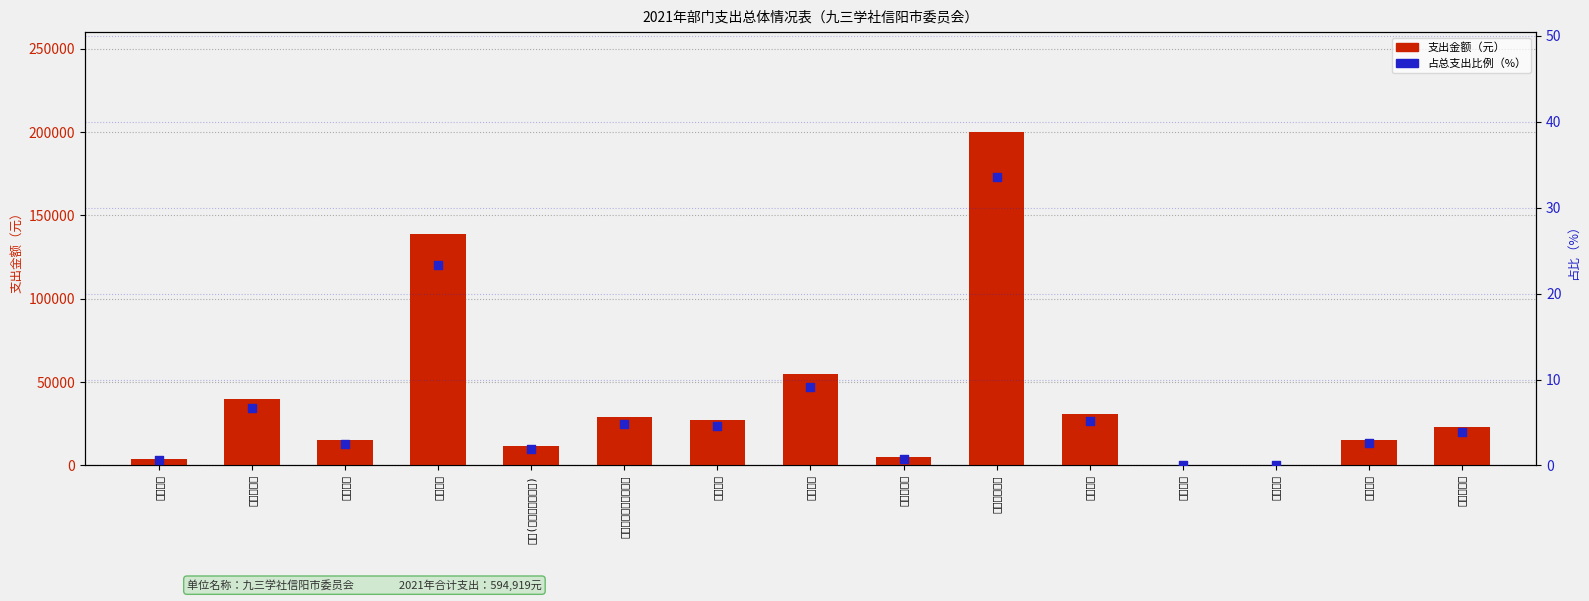

Which series contains the highest Y value?

支出金额（元）